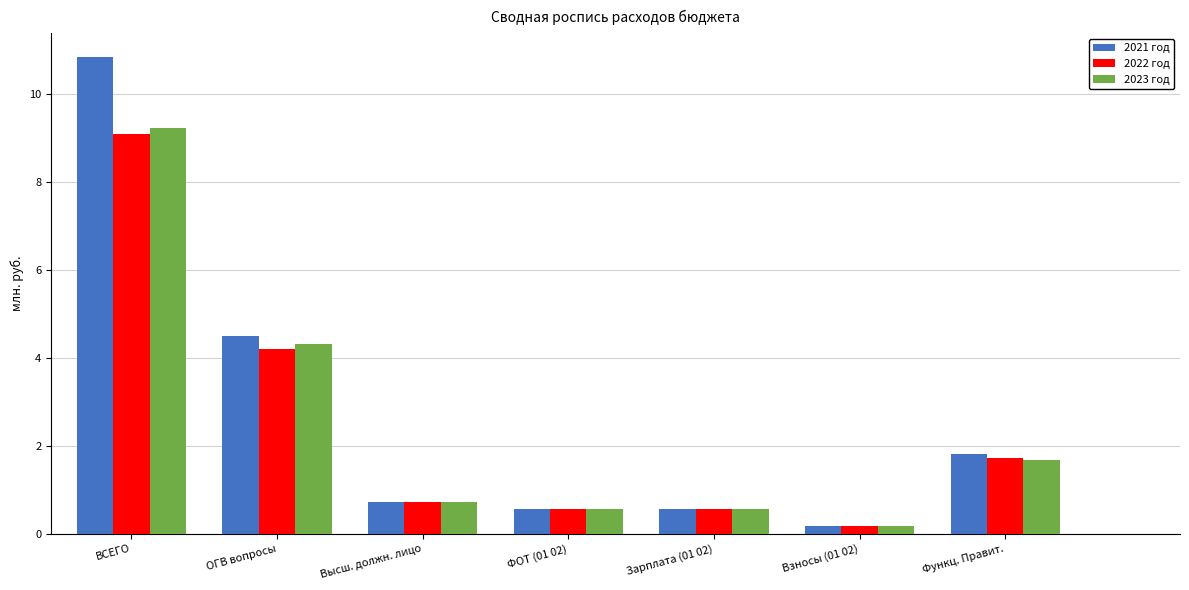

What is the average value of the 2021 год series?

2.7